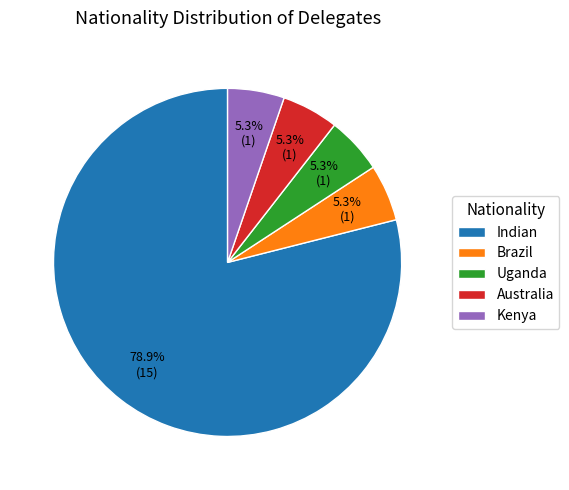

Between Kenya and Indian, which is larger?

Indian